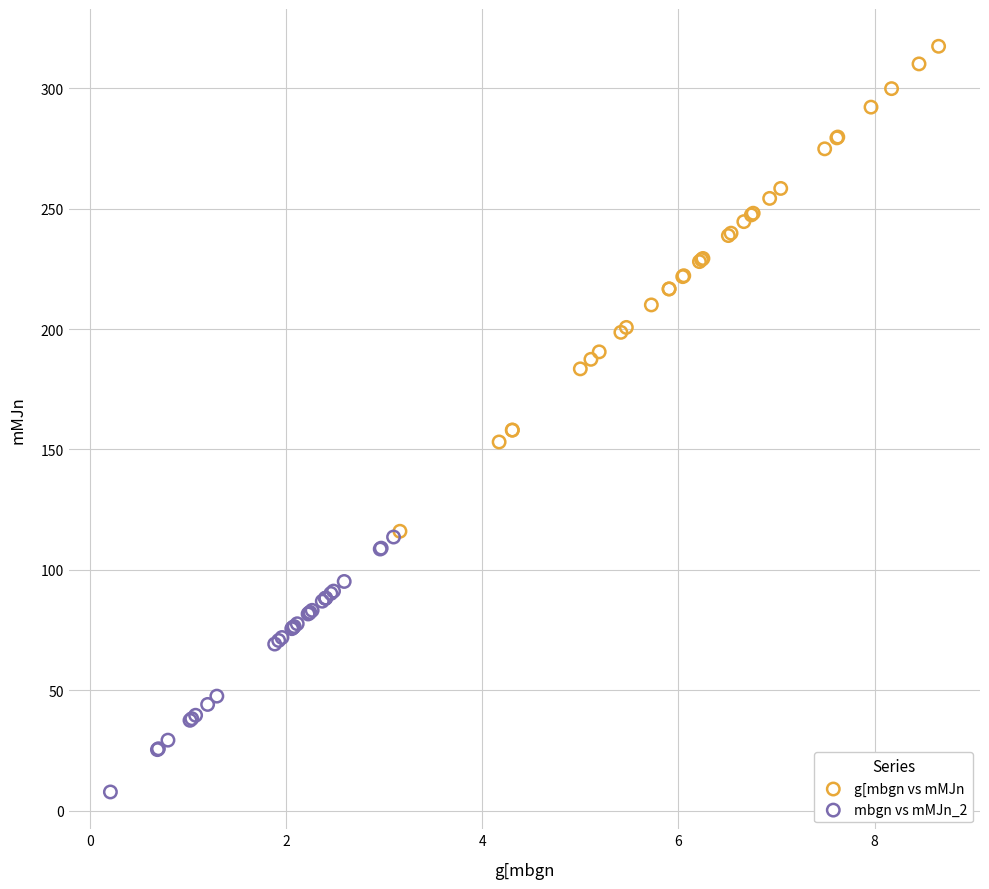

Which series reaches the maximum Y coordinate?

g[mbgn vs mMJn